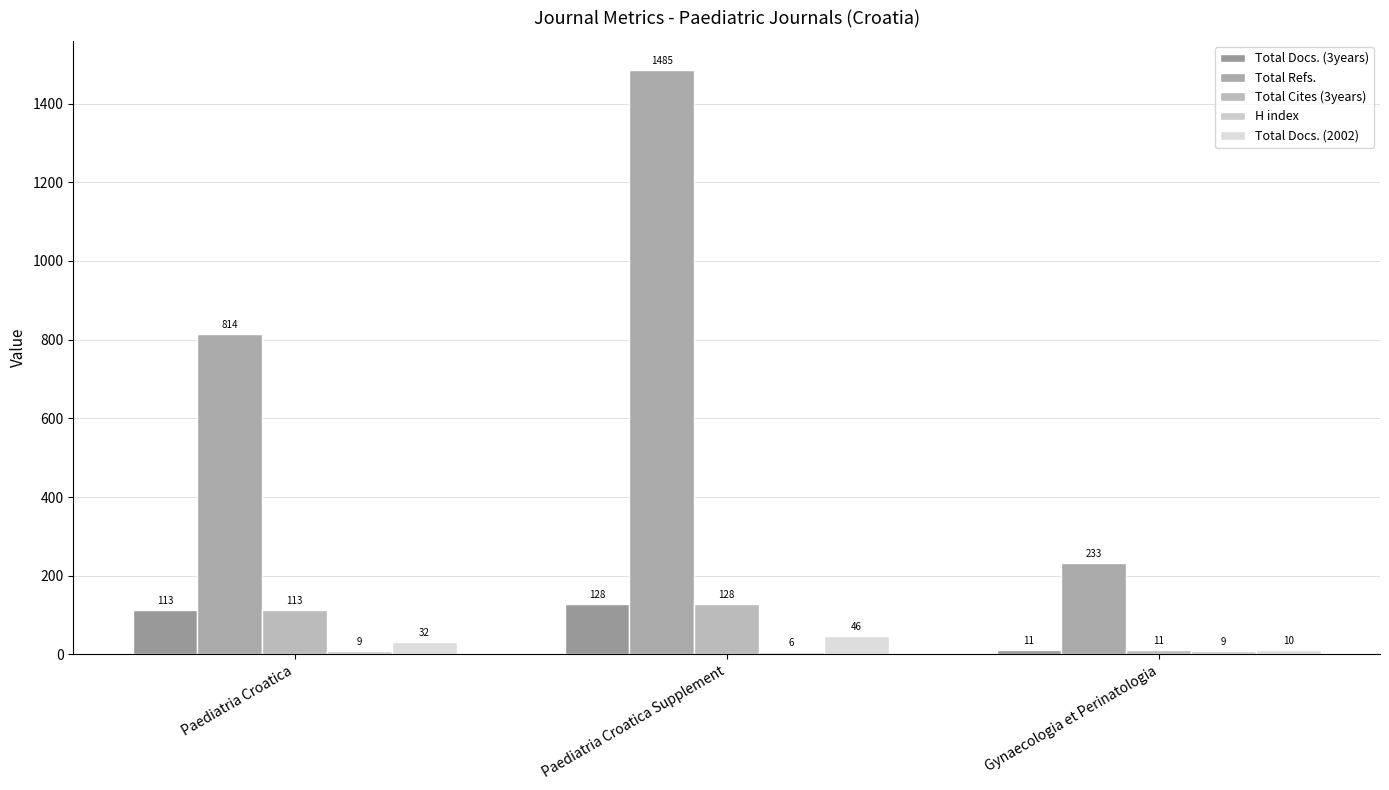

The value of Total Cites (3years) at Paediatria Croatica is 113. True or false?

True